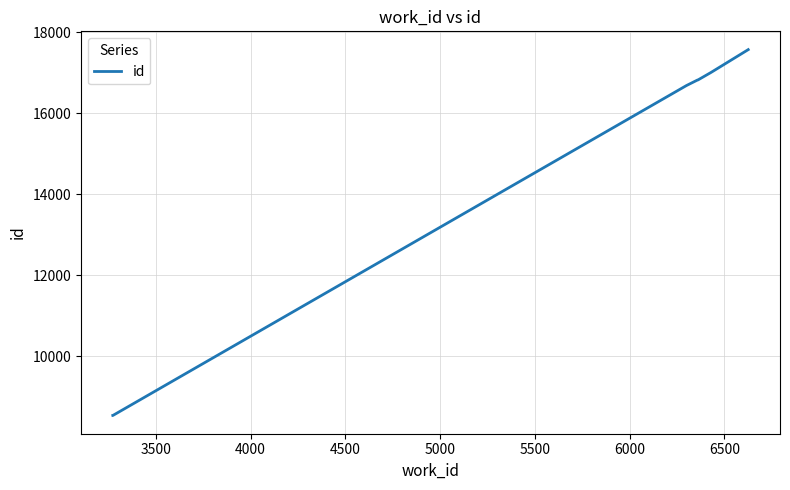

Does the chart display data point markers on the line(s)?

No